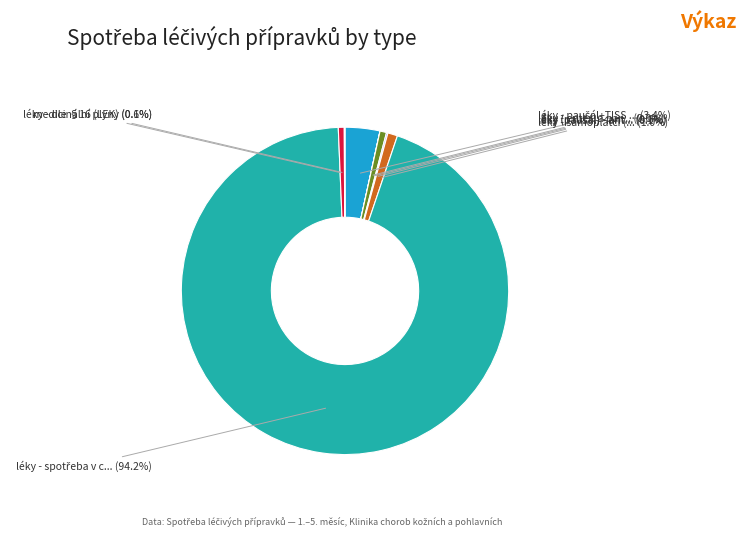

Is there a majority slice in this chart?

Yes